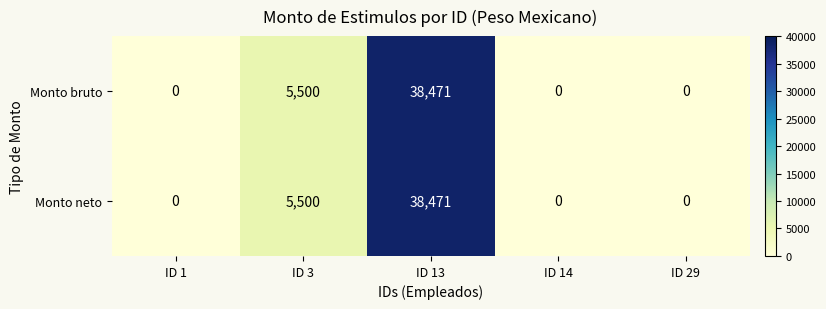

Reading right to left, transcribe all the data shown in this chart.

Monto bruto: 0	0	38471	5500	0
Monto neto: 0	0	38471	5500	0